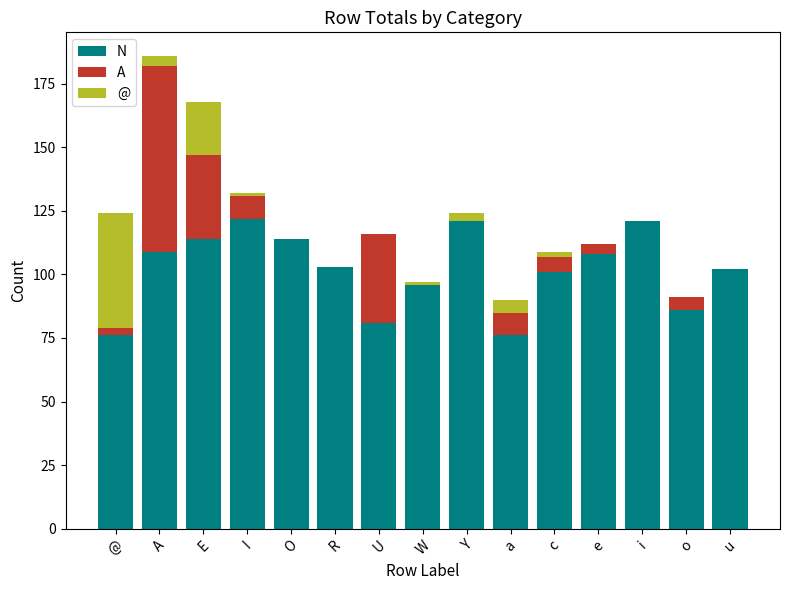

The N series shows 171 at W. True or false?

False